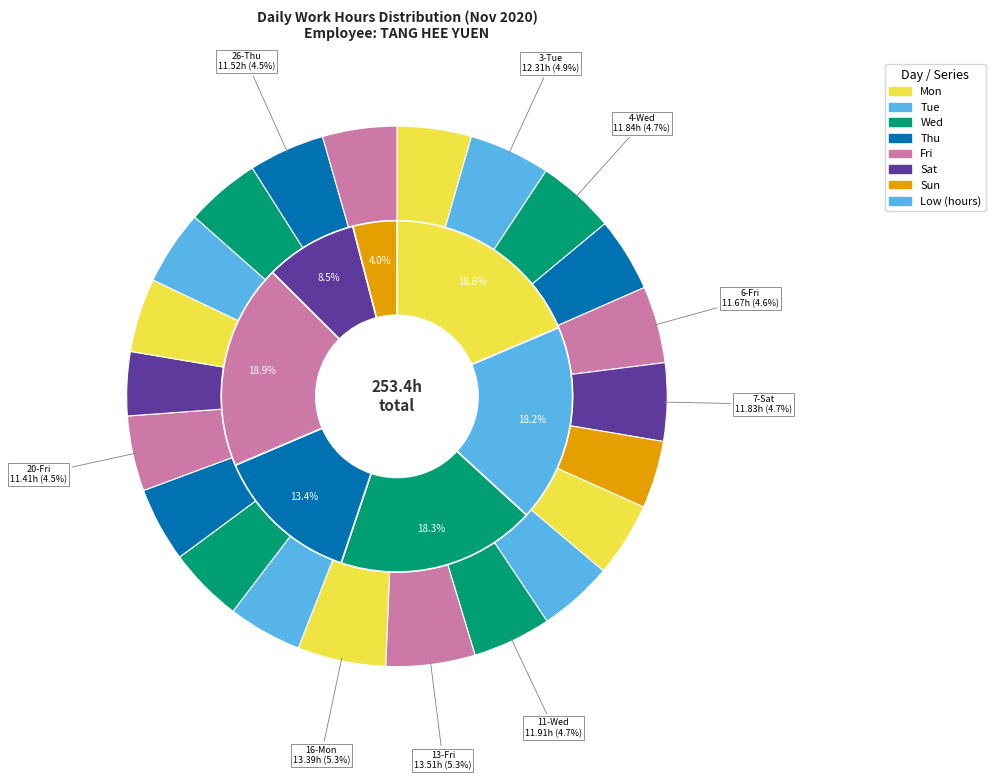

Is there any slice that represents more than half of the pie?

No